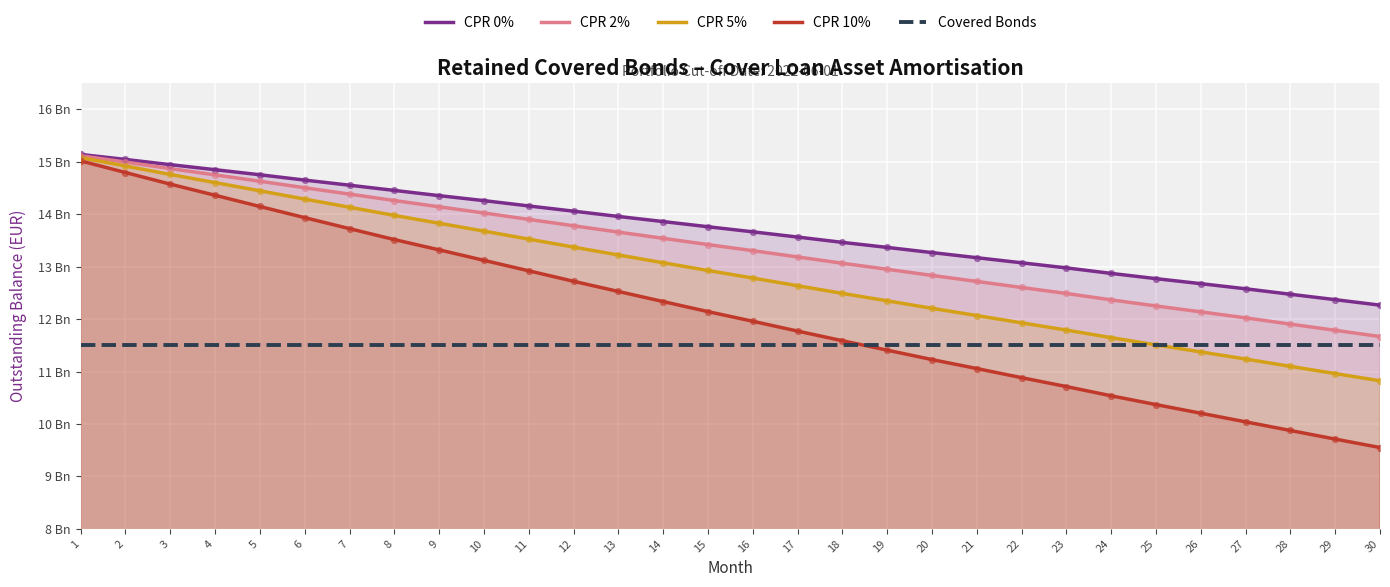

At how many categories does at least one series exceed 14?

12